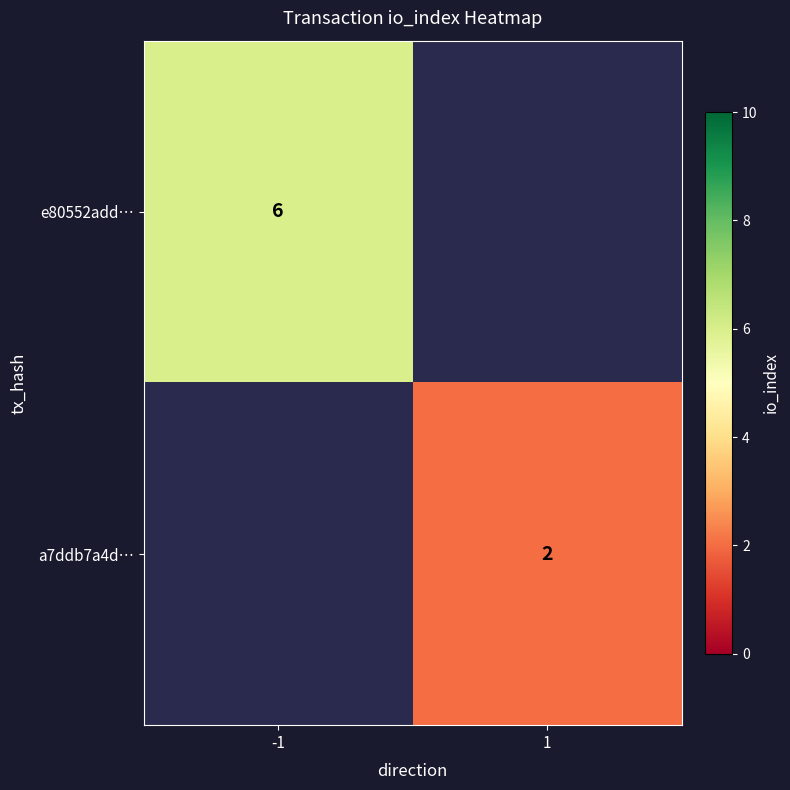

Count the number of categories in the chart.

2